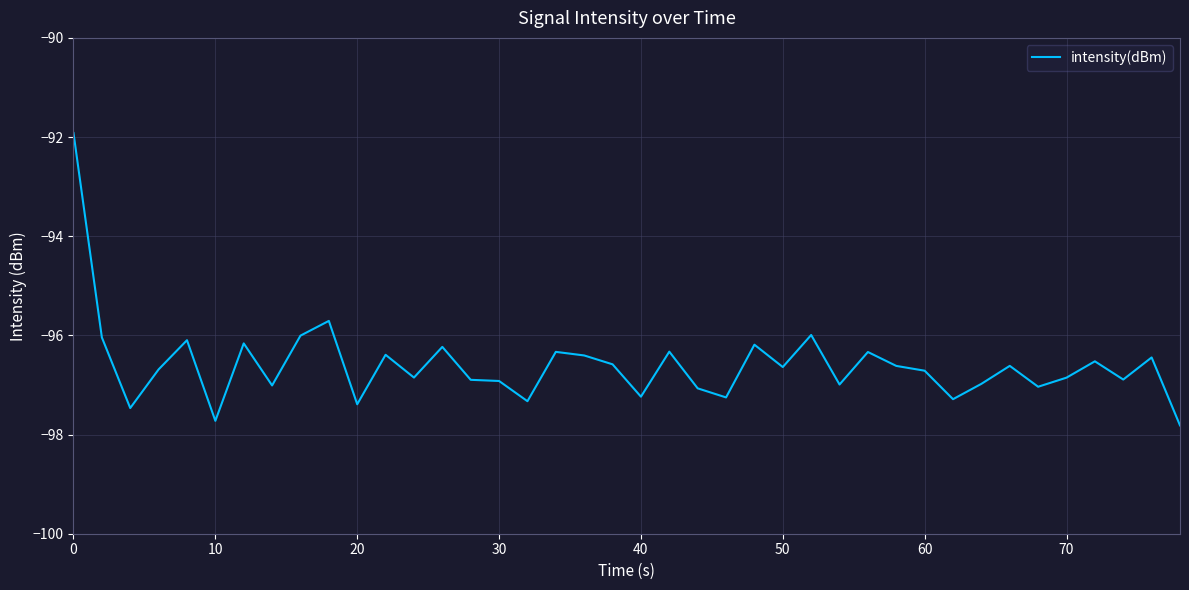

What is the smallest value displayed?

-97.8